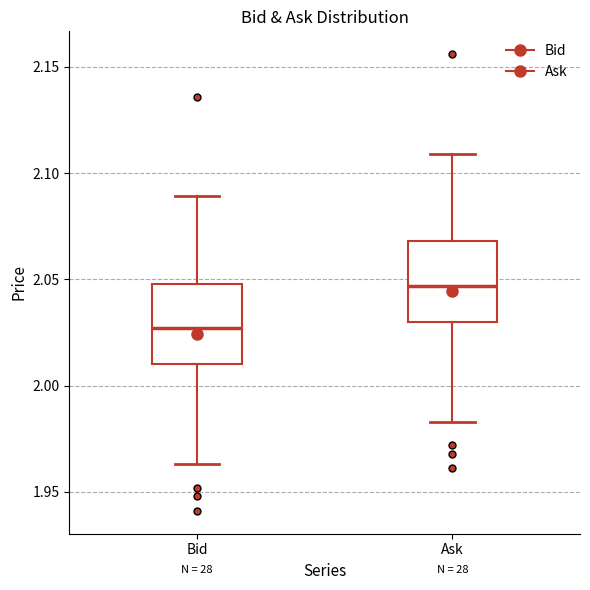

Reading left to right, read every box against the y-axis: the position of its median line, the range the box covers, and the ends of its whiskers. The values are not printed on the chart, so give them approximately, as read against the axis.

Bid: median 2.025, box 2.010 to 2.050, whiskers 1.965 to 2.090
Ask: median 2.045, box 2.030 to 2.070, whiskers 1.985 to 2.110